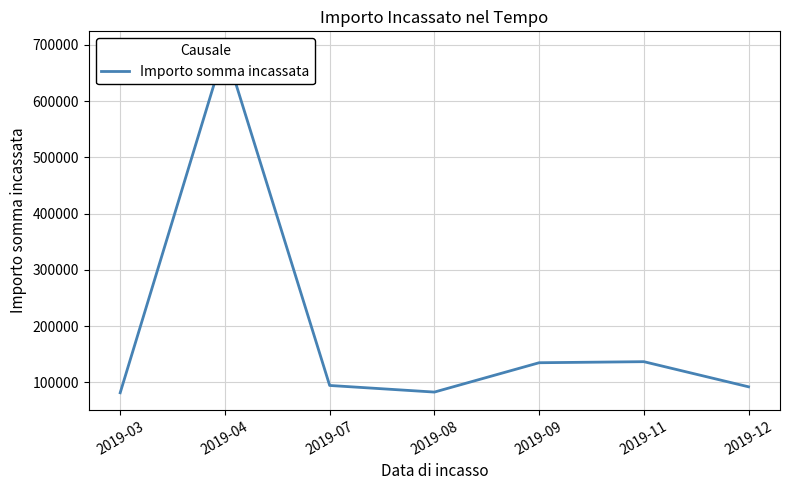

Which label corresponds to the smallest value in the chart?

2019-03